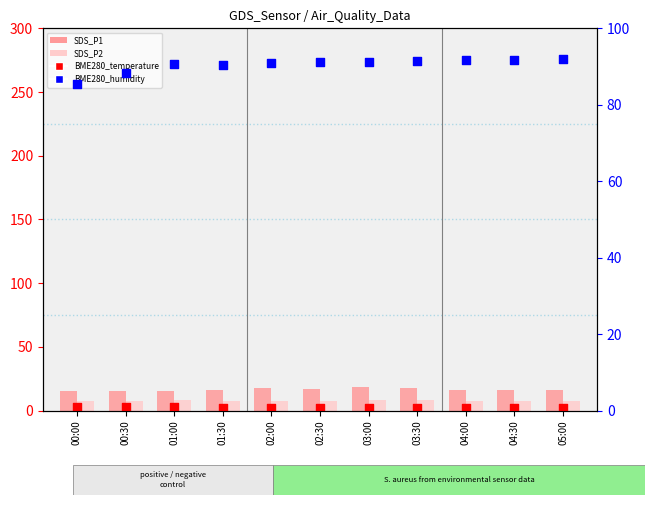

Which series has the largest total across all categories?

BME280_humidity